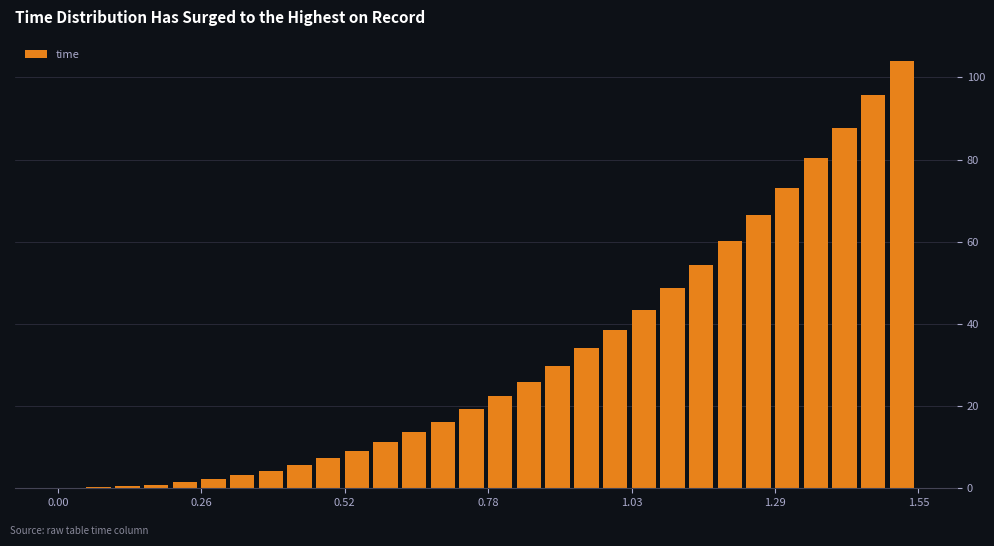

Read against the x-axis, roughly where is the centre of the tallest bar?

1.50